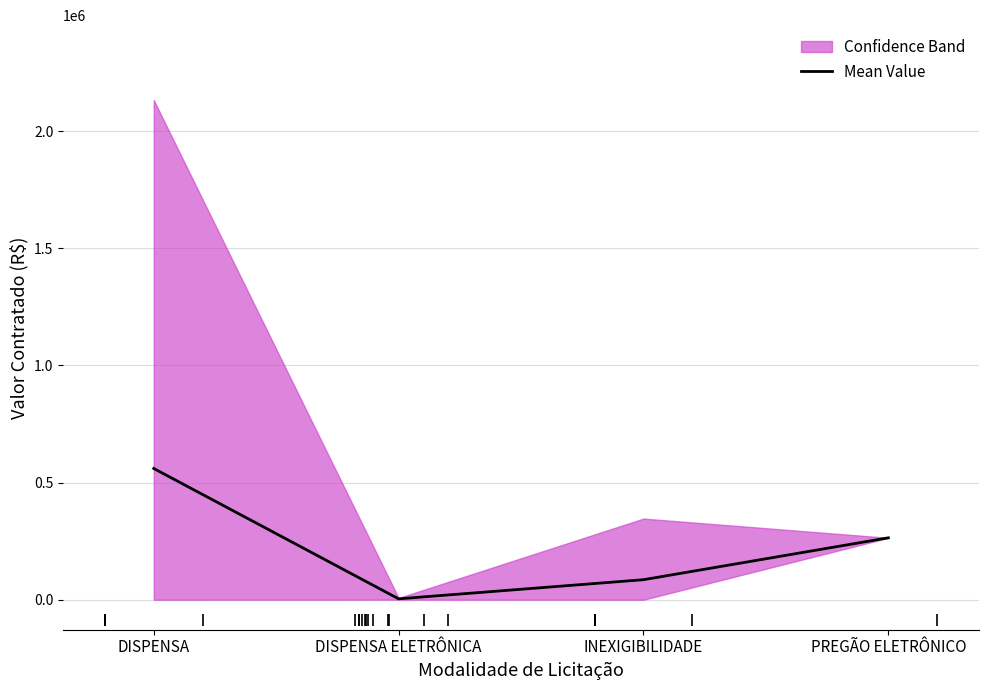

Is it true that the value at DISPENSA ELETRÔNICA is 3940.1?

True